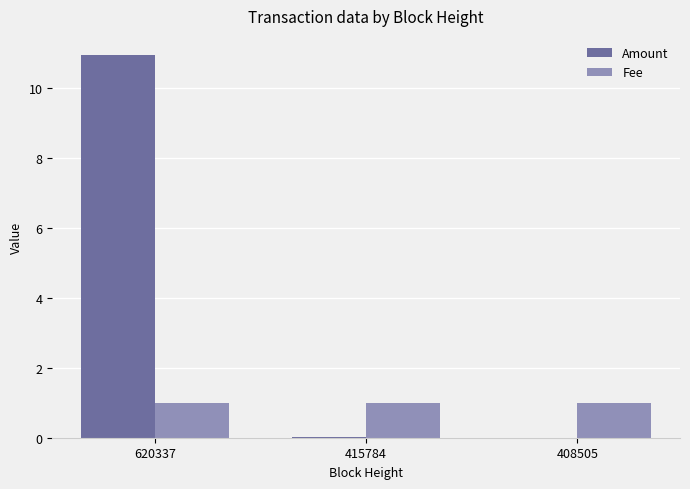

What is the greatest value displayed?

10.9